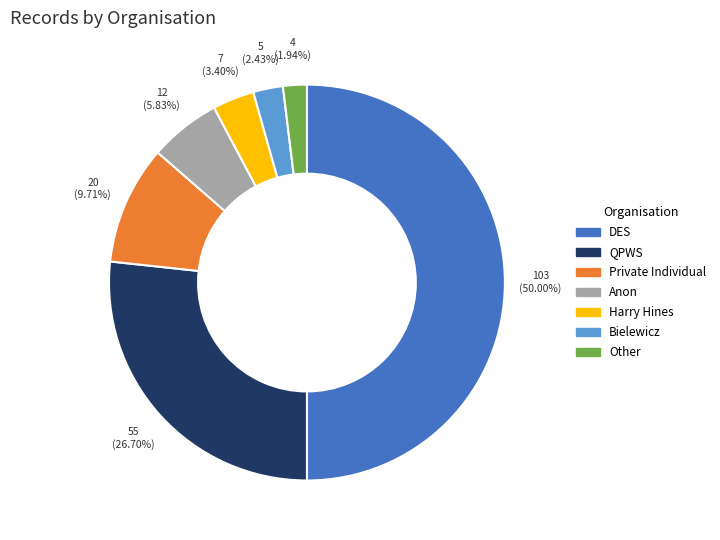

Between DES and Bielewicz, which is larger?

DES